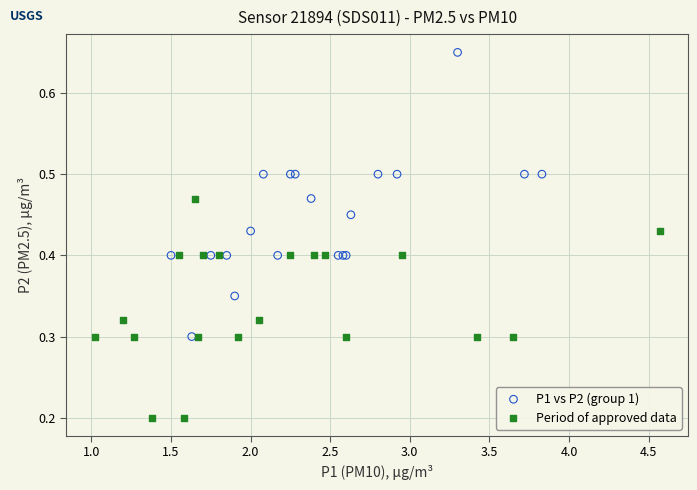

What are all the series names shown in the legend?

P1 vs P2 (group 1), Period of approved data